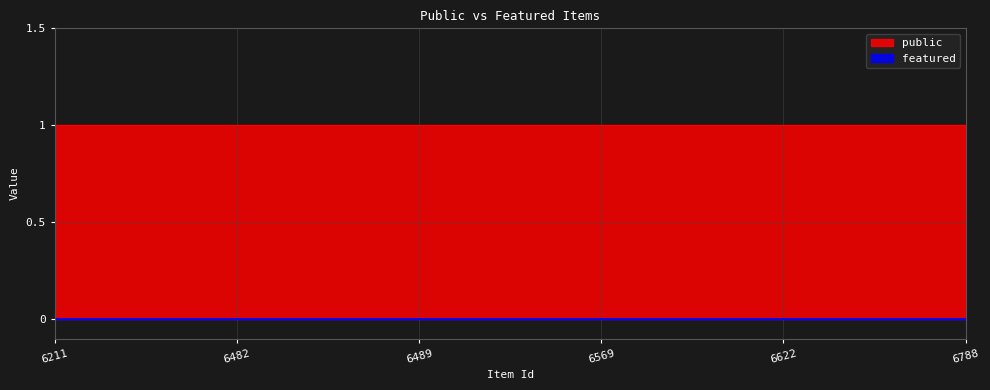

Is the value of featured at 6622 greater than the value of public at 6211?

No